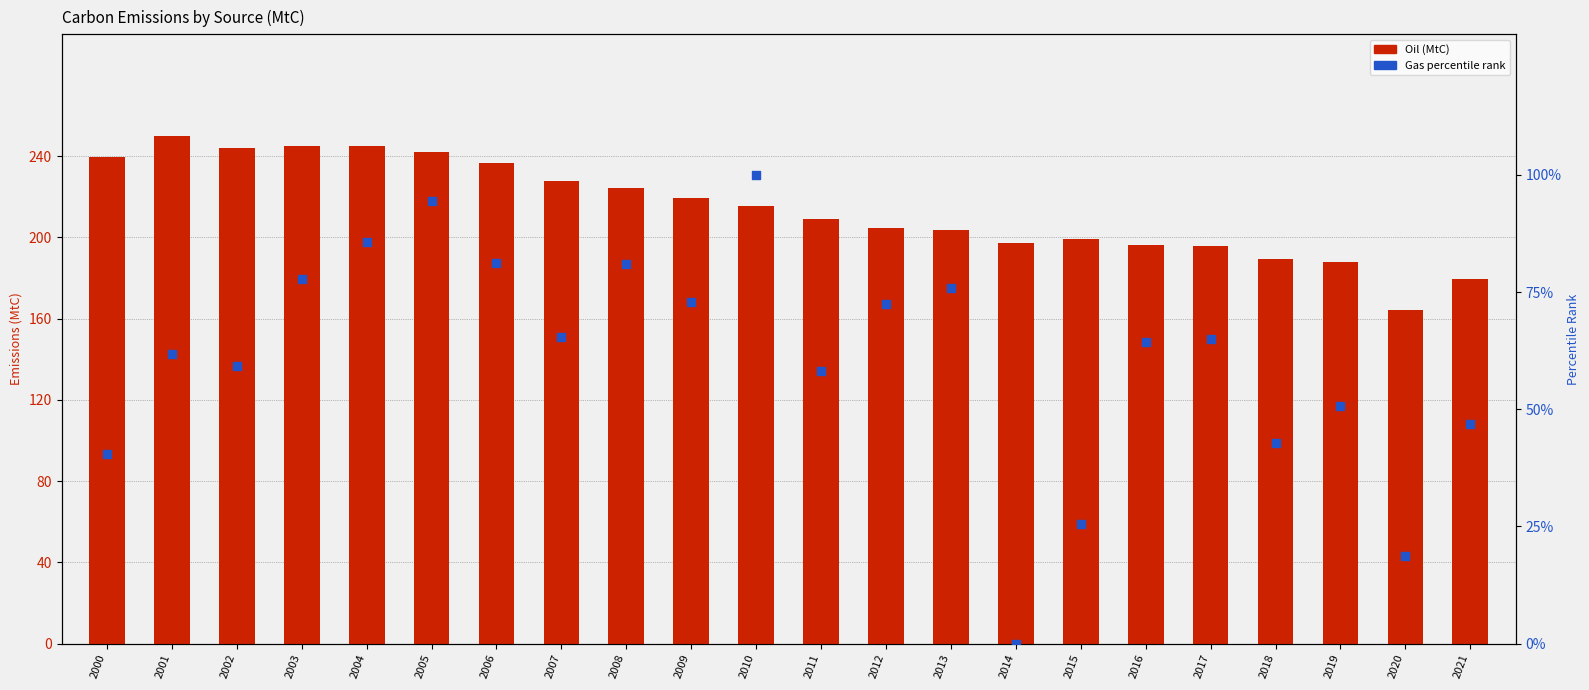

What are all the series names shown in the legend?

Oil (MtC), Gas percentile rank